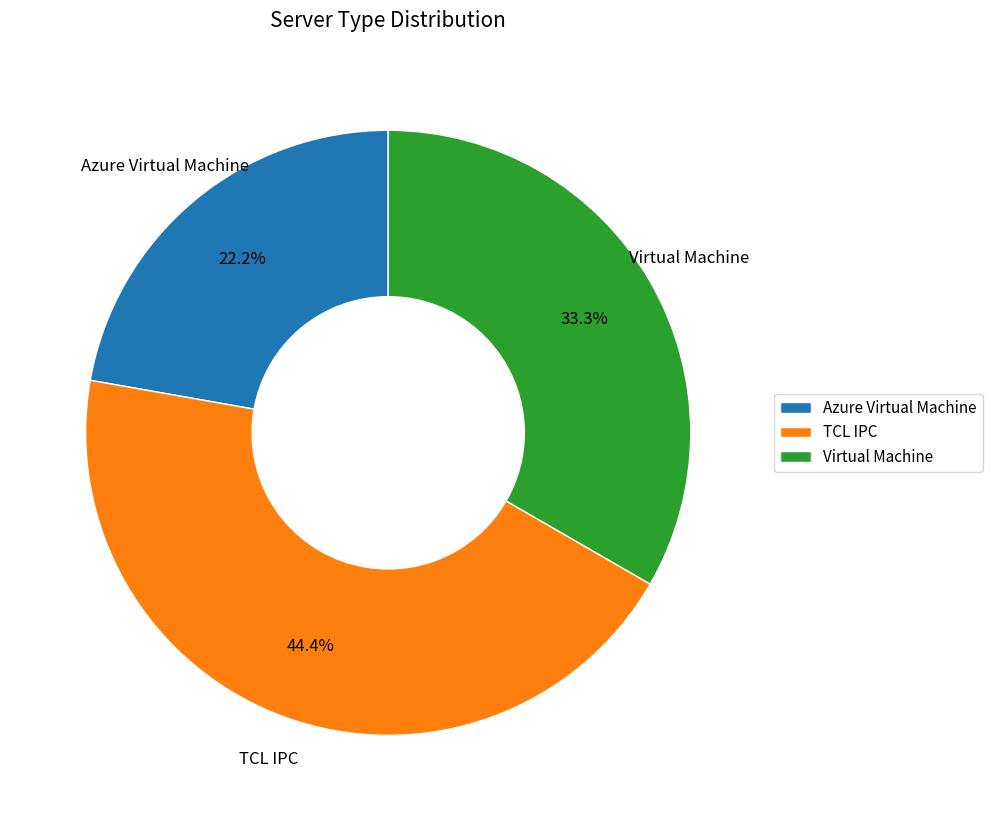

The Azure Virtual Machine slice represents 32% of the pie. True or false?

False